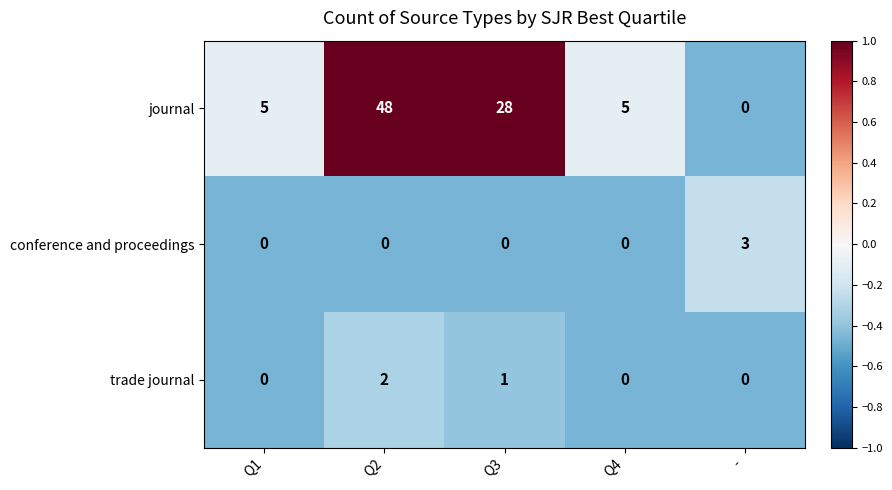

Which series has the largest total across all categories?

journal